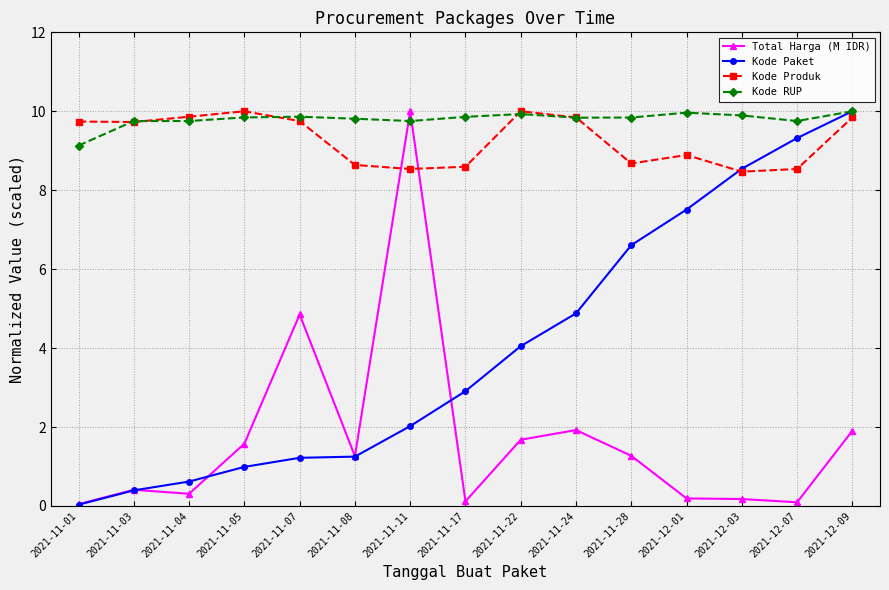

Between 2021-11-01 and 2021-11-07, which series saw the biggest shift?

Total Harga (M IDR)